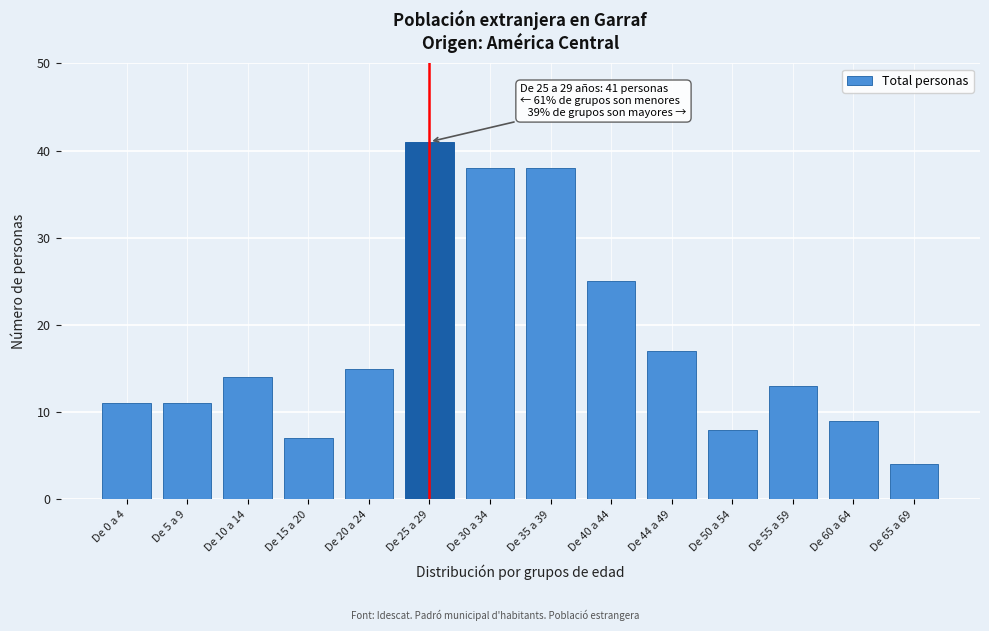

Reading left to right, what are all the values shown in this chart?

11	11	14	7	15	41	38	38	25	17	8	13	9	4